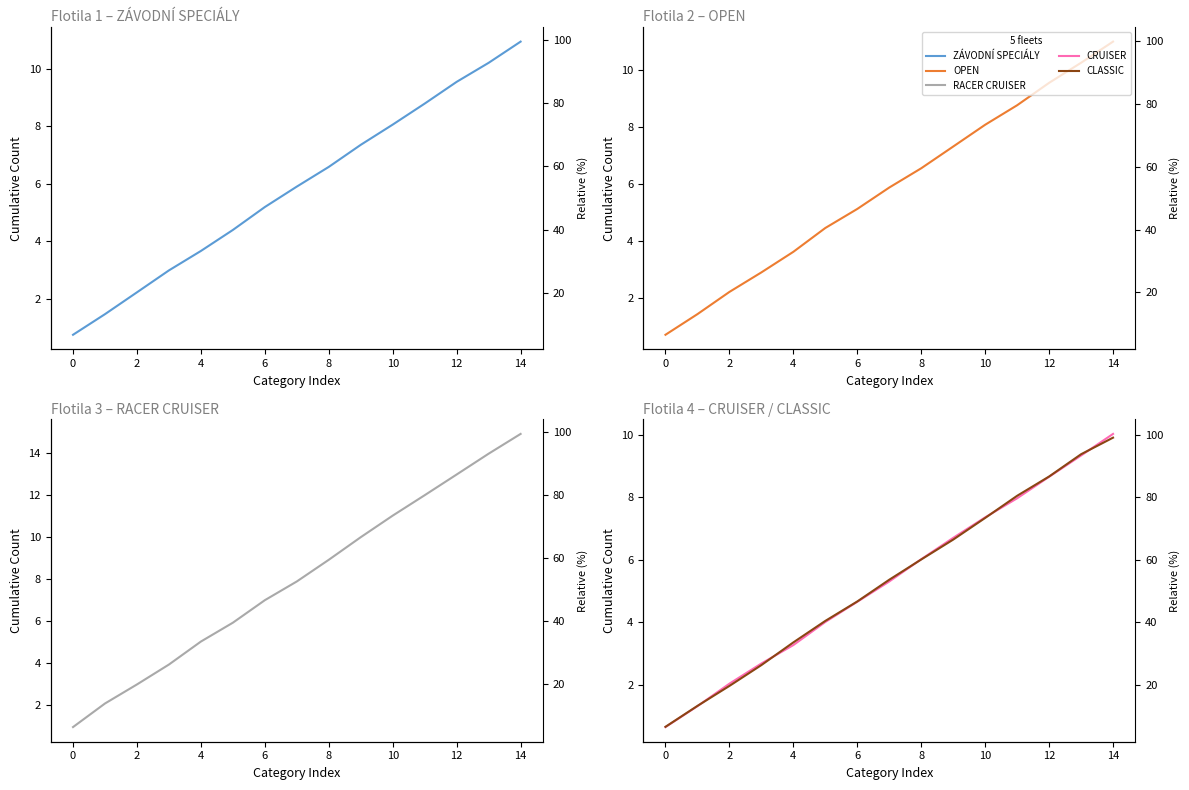

True or false: CRUISER has a value of 8.0 at 11.

True